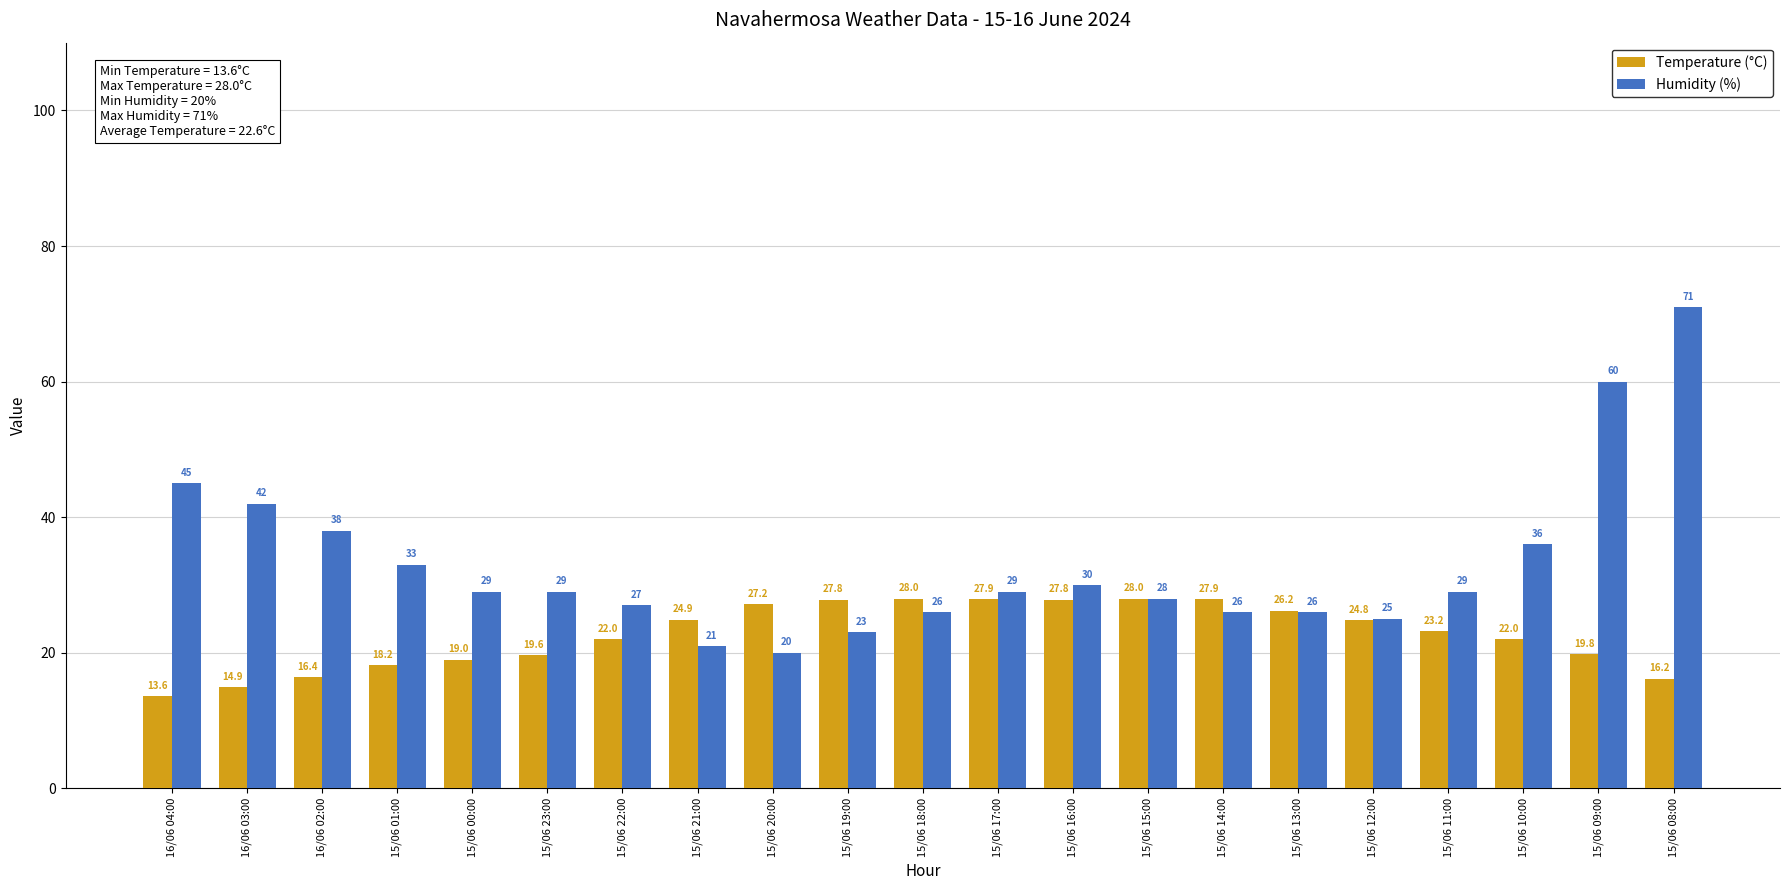

Count the number of data series in this chart.

2